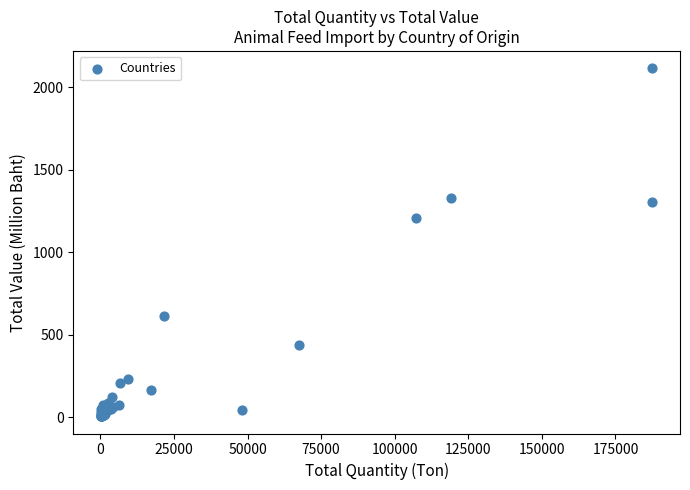

What Y value in the scatter plot is closest to 1060?

1205.1